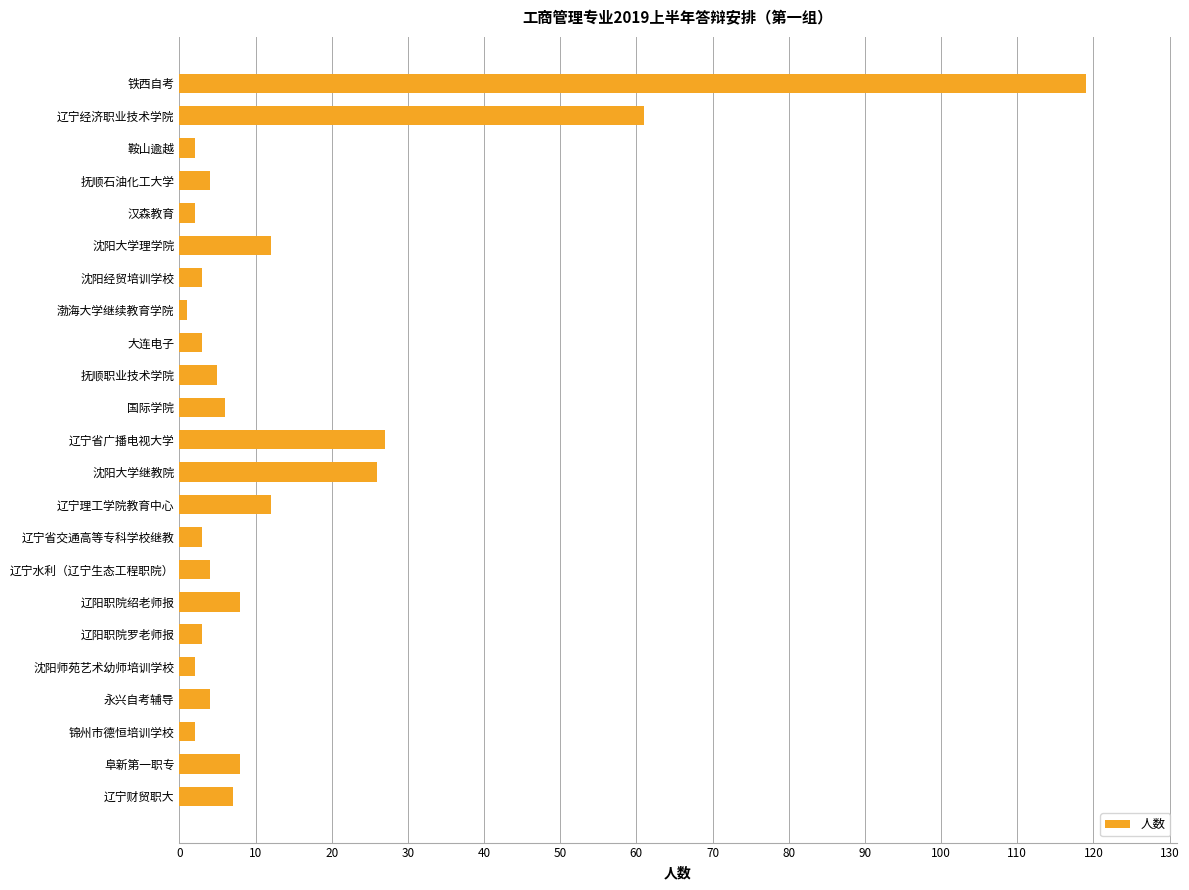

Are the bars grouped side by side (vs. stacked)?

No